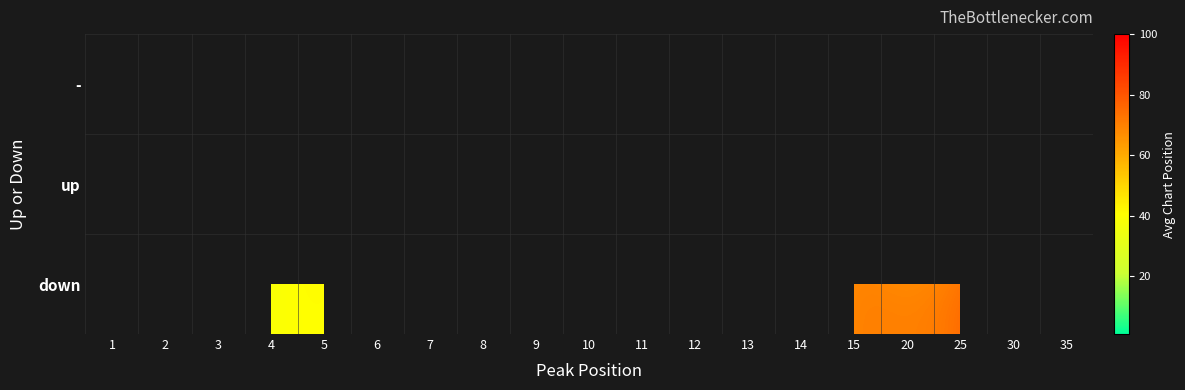

What is the minimum value shown in the chart?

1.0